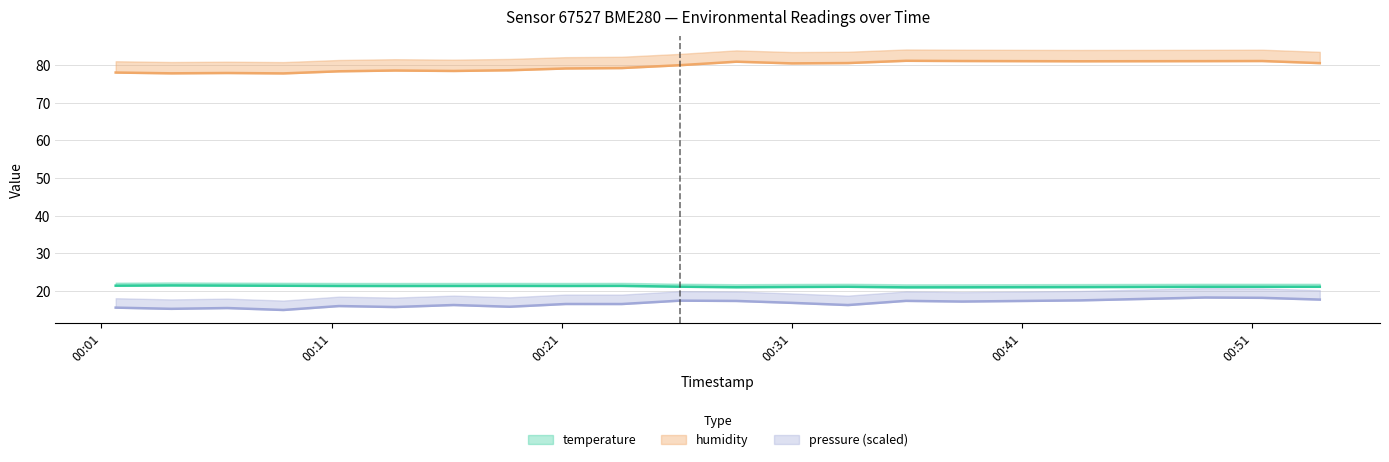

What is the average value of the humidity series?

79.6